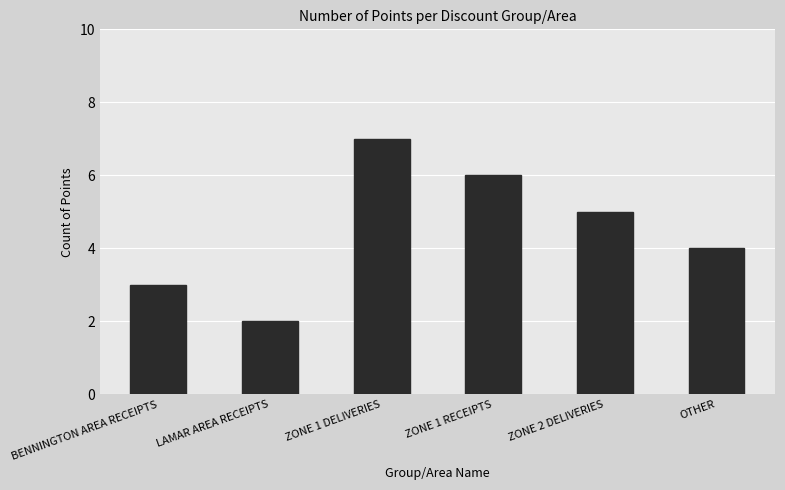

Reading left to right, extract all data points from this chart.

BENNINGTON AREA RECEIPTS=3	LAMAR AREA RECEIPTS=2	ZONE 1 DELIVERIES=7	ZONE 1 RECEIPTS=6	ZONE 2 DELIVERIES=5	OTHER=4